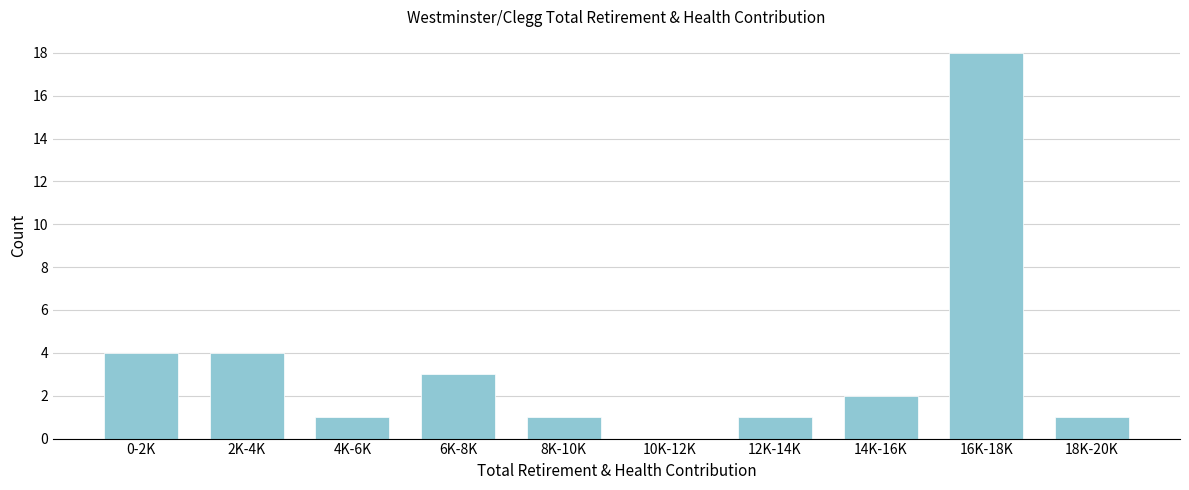

Which label corresponds to the largest value in the chart?

16K-18K